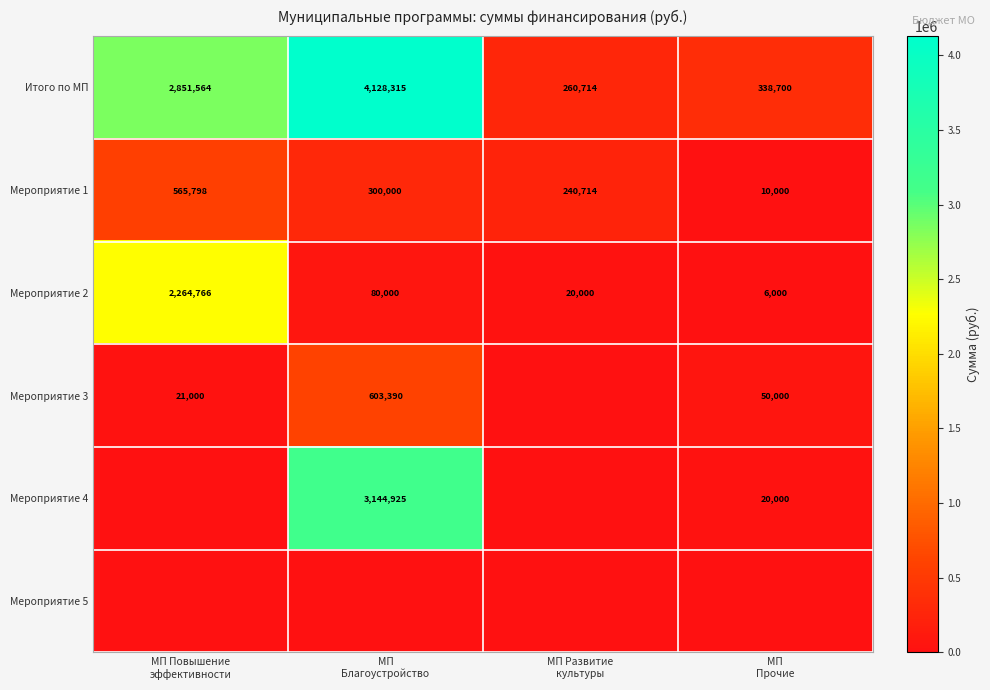

Count the number of categories in the chart.

4